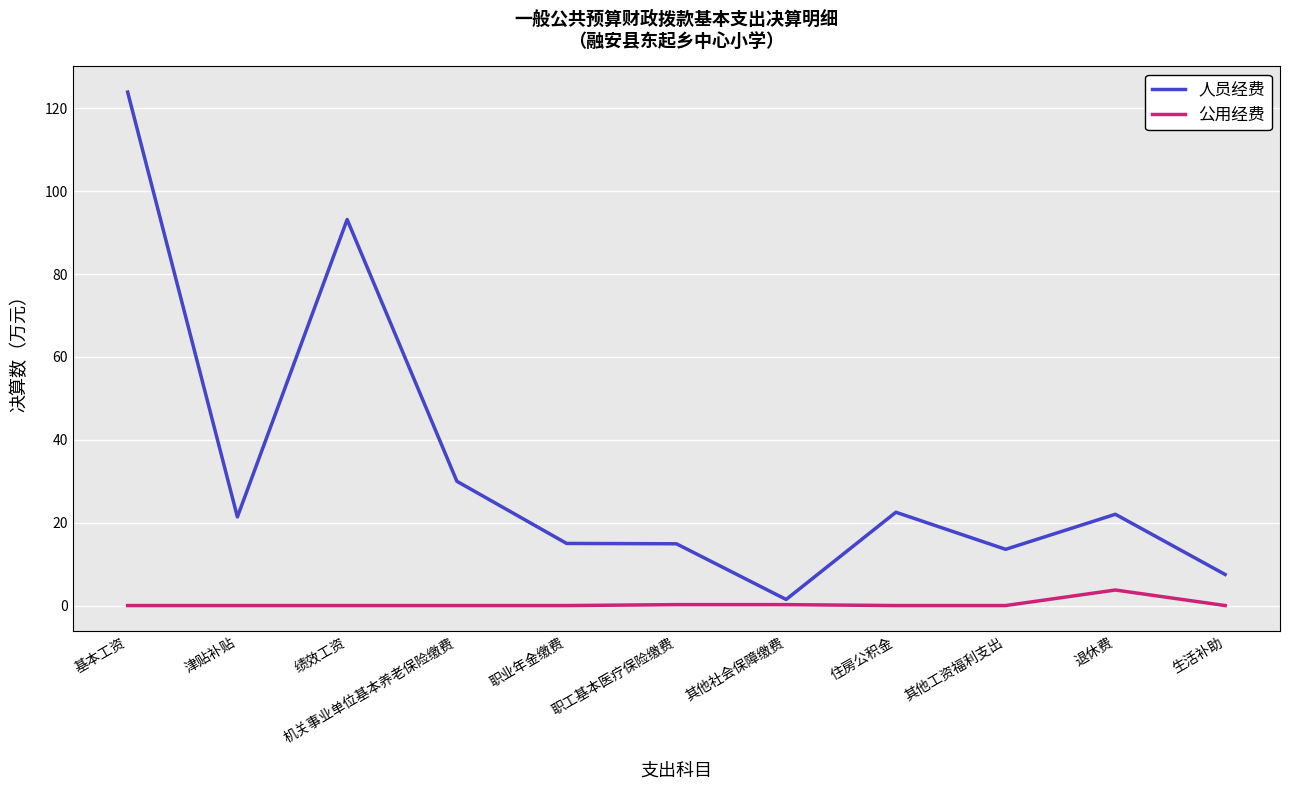

True or false: 人员经费 and 公用经费 intersect in this chart.

False